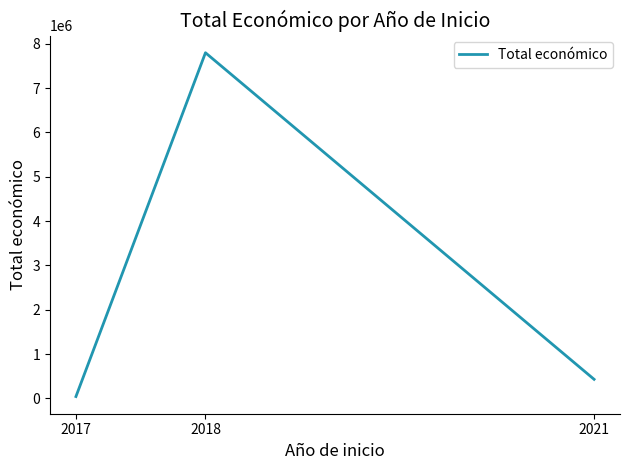

What is the change in value from 2017 to 2018?

+7757153